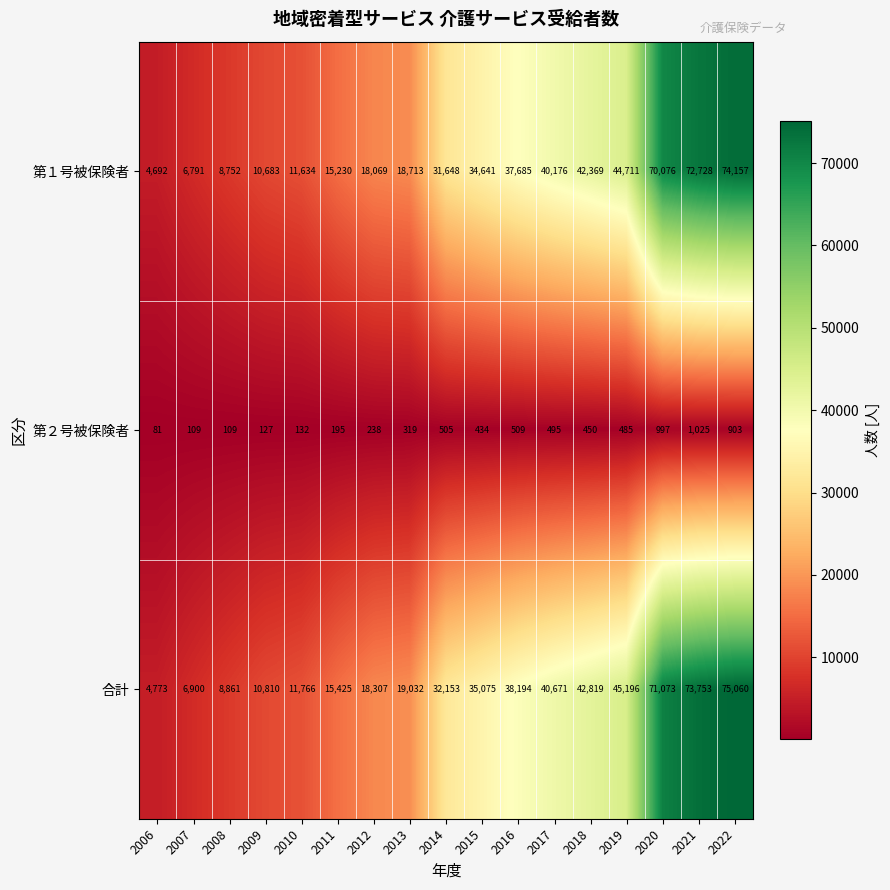

Between 2015 and 2017, which series saw the biggest shift?

合計